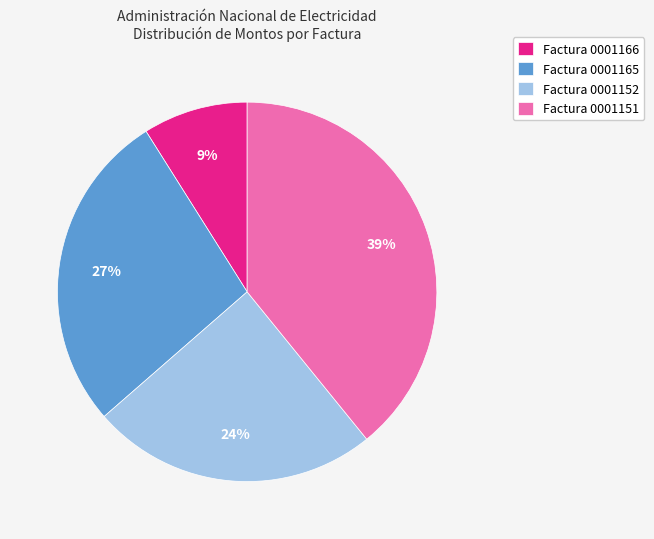

Is it true that Factura 0001152 is 12% of the pie?

False